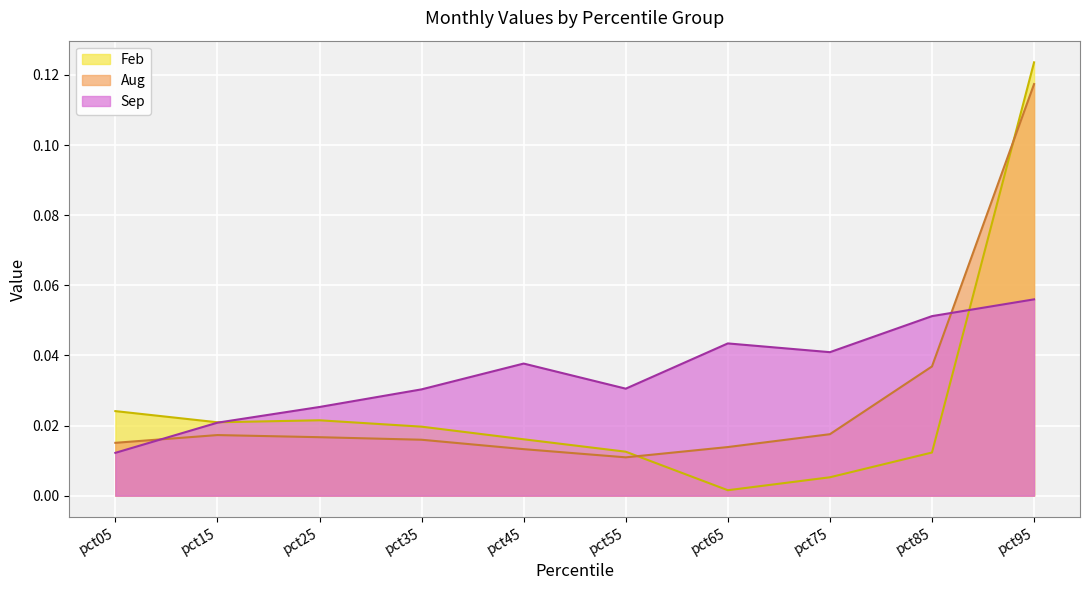

Reading left to right, list all the values displayed in this chart.

Feb: 0.0	0.0	0.0	0.0	0.0	0.0	0.0	0.0	0.0	0.1
Aug: 0.0	0.0	0.0	0.0	0.0	0.0	0.0	0.0	0.0	0.1
Sep: 0.0	0.0	0.0	0.0	0.0	0.0	0.0	0.0	0.1	0.1